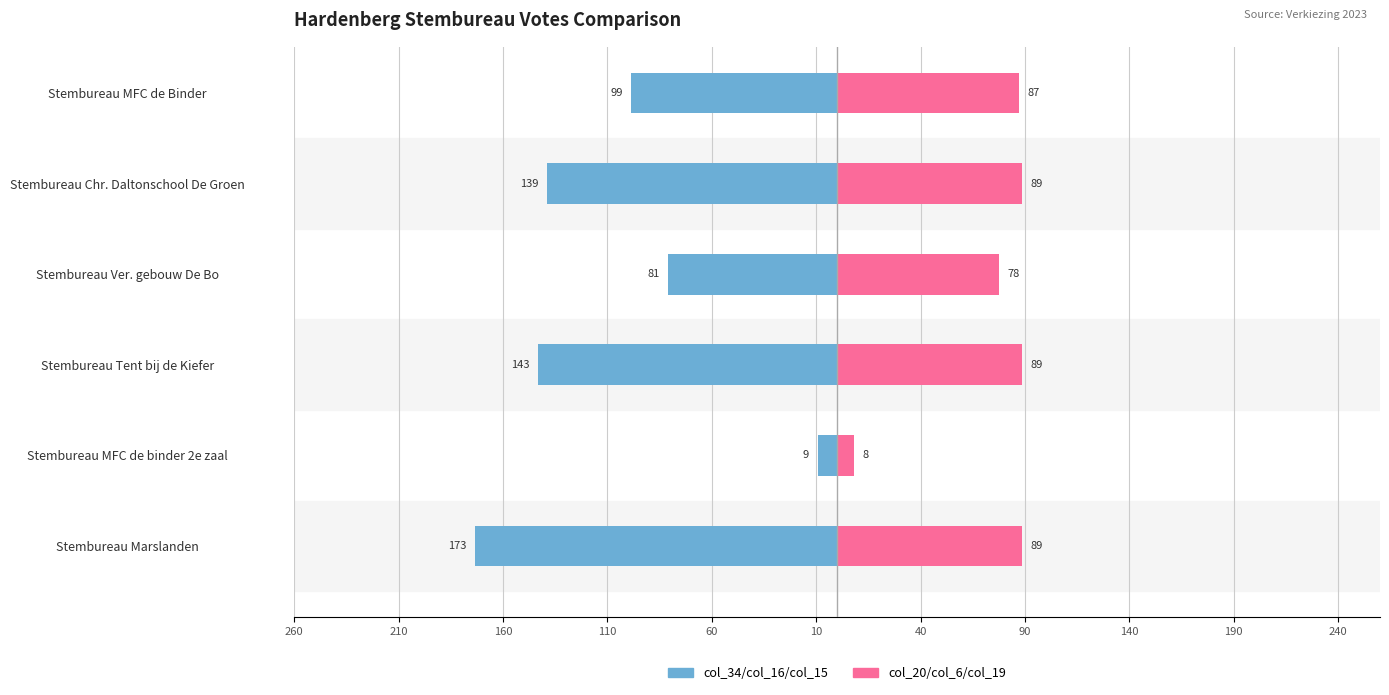

What are all the series names shown in the legend?

col_34/col_16/col_15, col_20/col_6/col_19